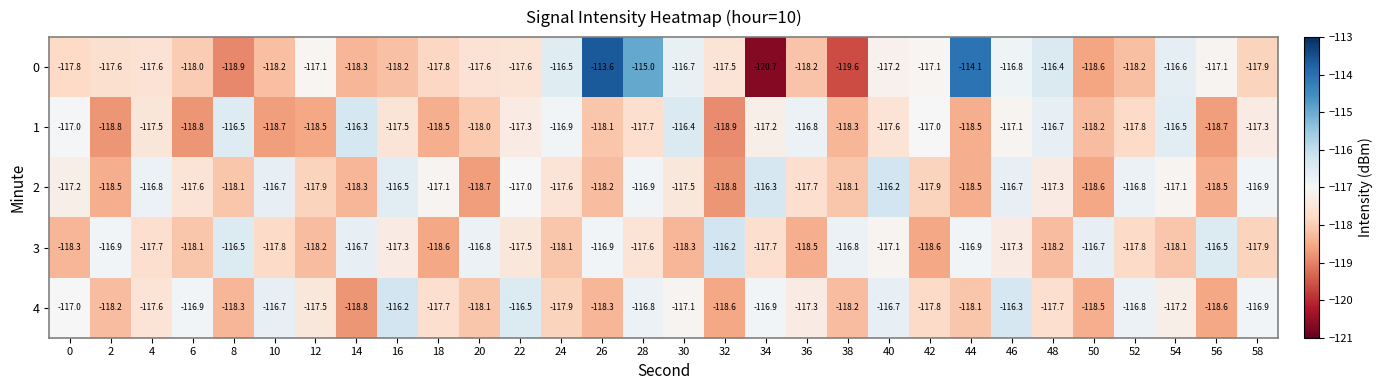

Which series has the largest total across all categories?

0